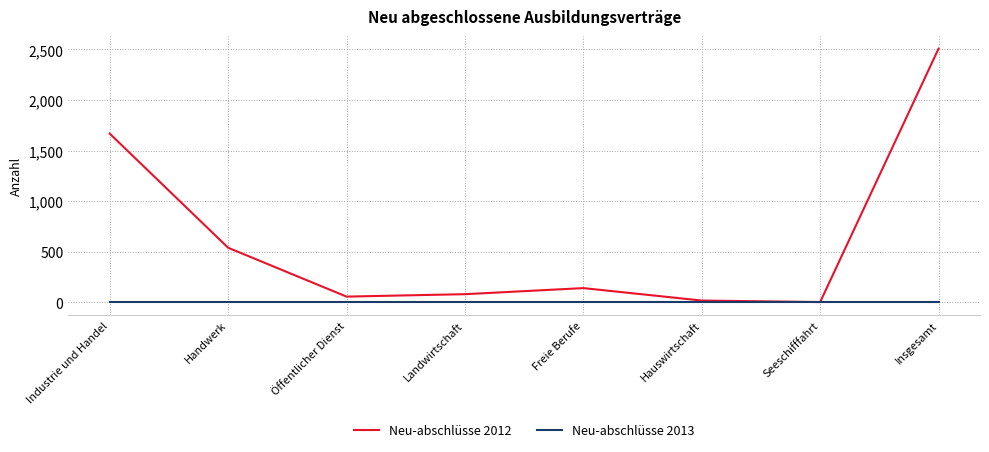

Which series has the largest range (max minus min)?

Neu-abschlüsse 2012